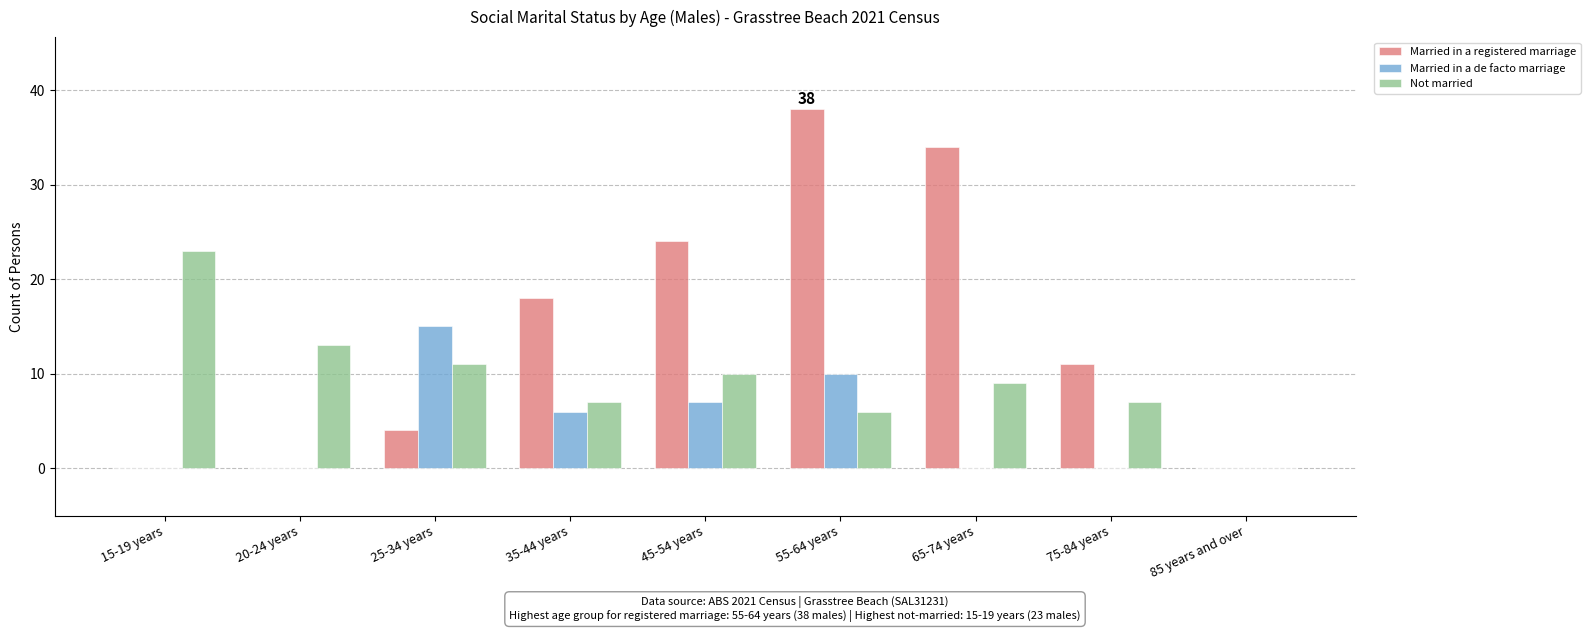

How many data points does each series have?

9